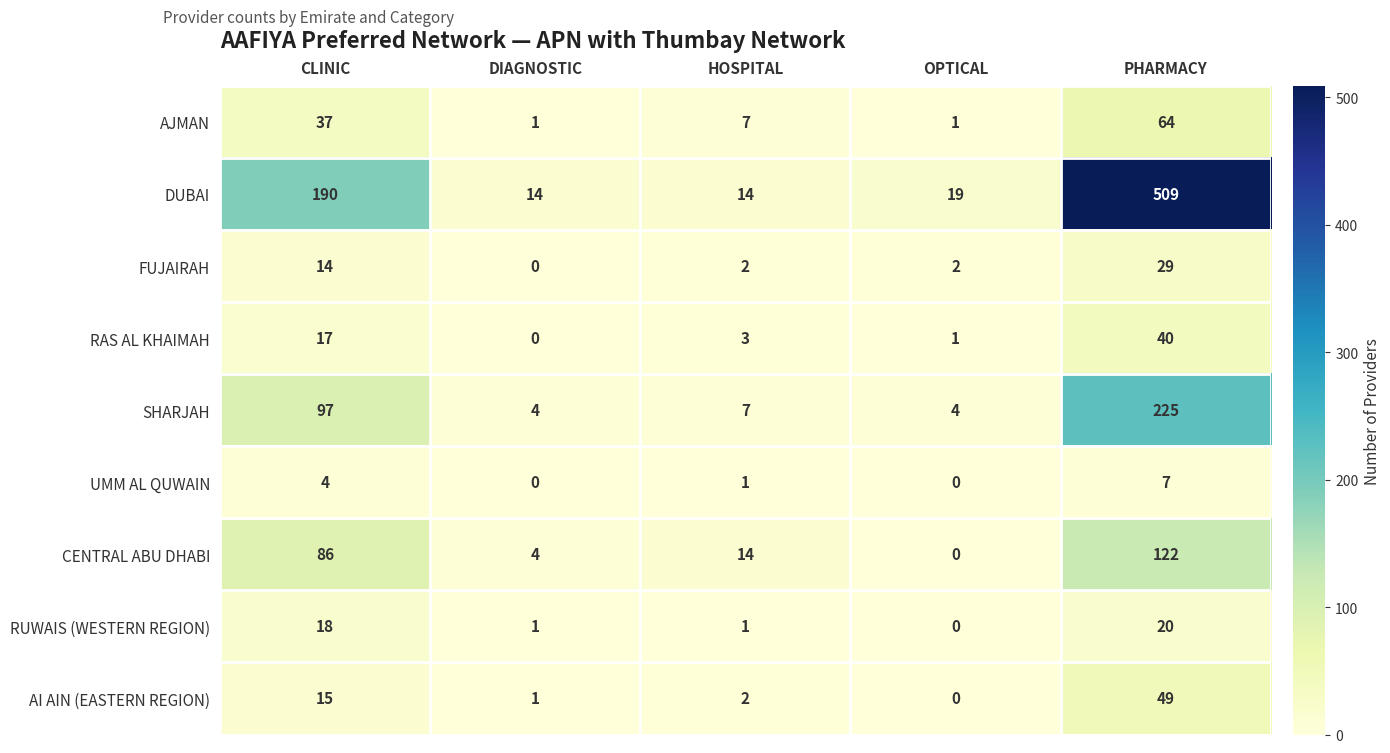

At how many categories does at least one series exceed 463?

1